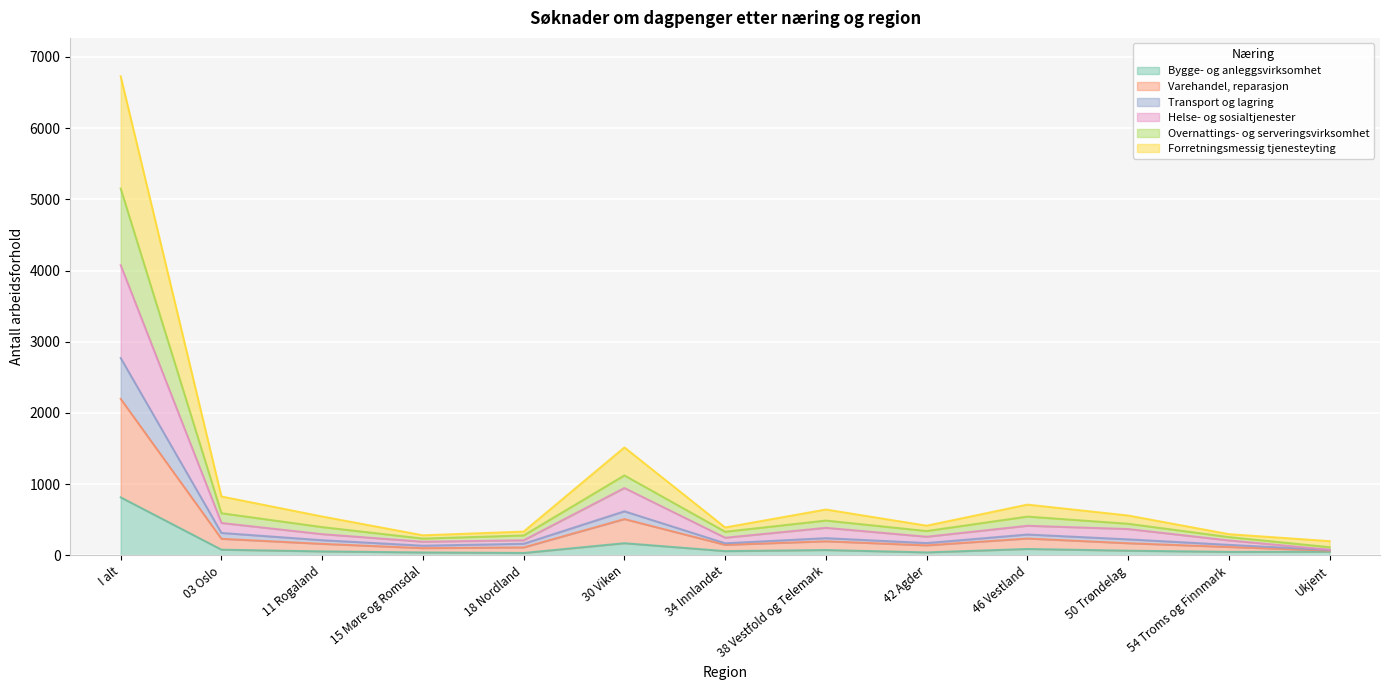

Does the chart display data point markers on the line(s)?

No